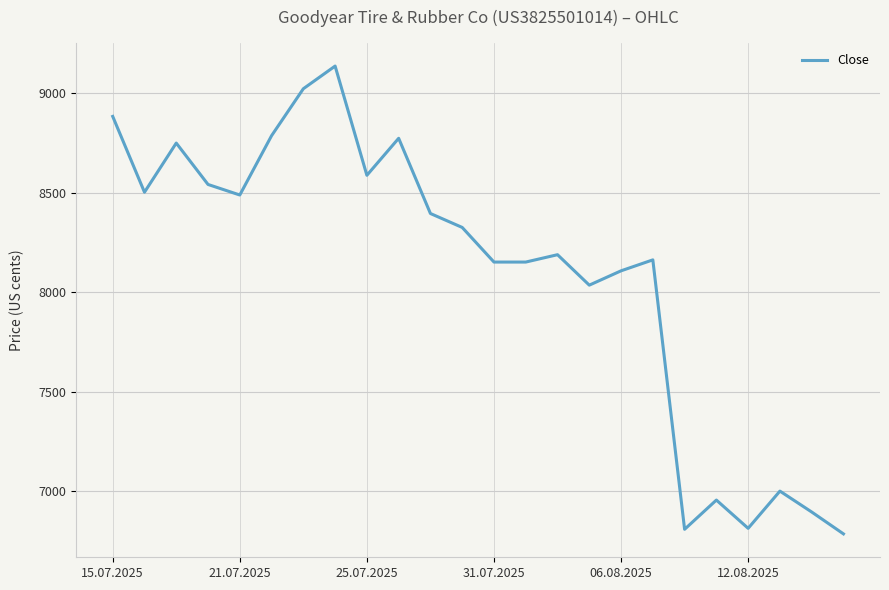

What is the greatest value displayed?

9137